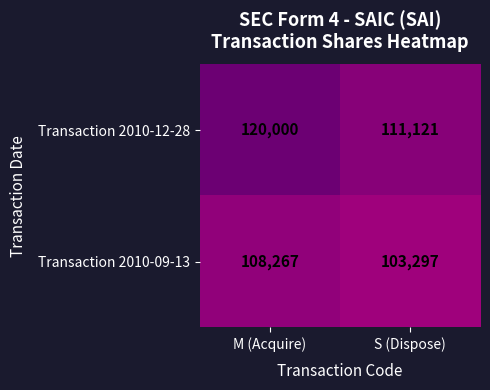

Read the Transaction 2010-09-13 value at M (Acquire).

108267